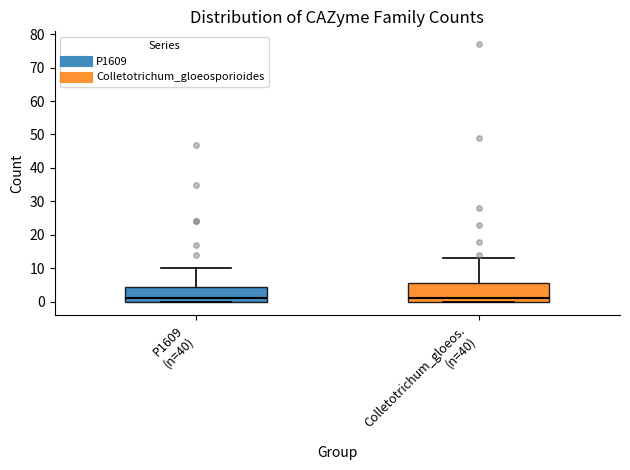

Comparing the boxes themselves (not the whiskers), which one is the tallest?

Colletotrichum_gloeos. (n=40)